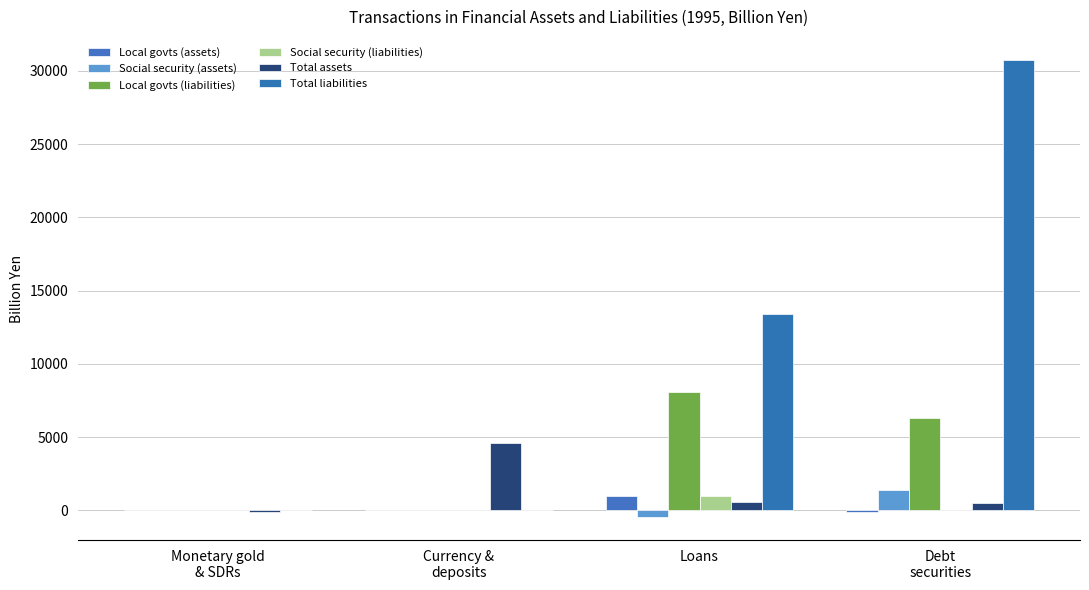

What is the total value across all series at Monetary gold
& SDRs?

-90.4